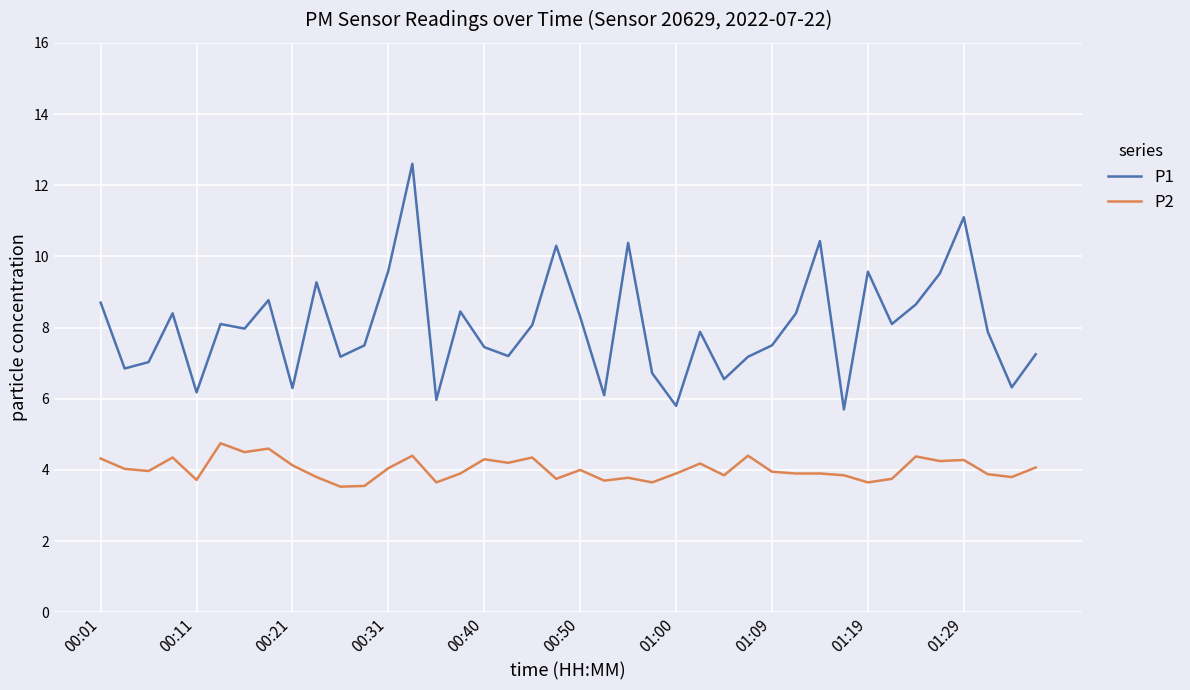

What is the difference between the maximum and minimum values in the P1 series?

6.9